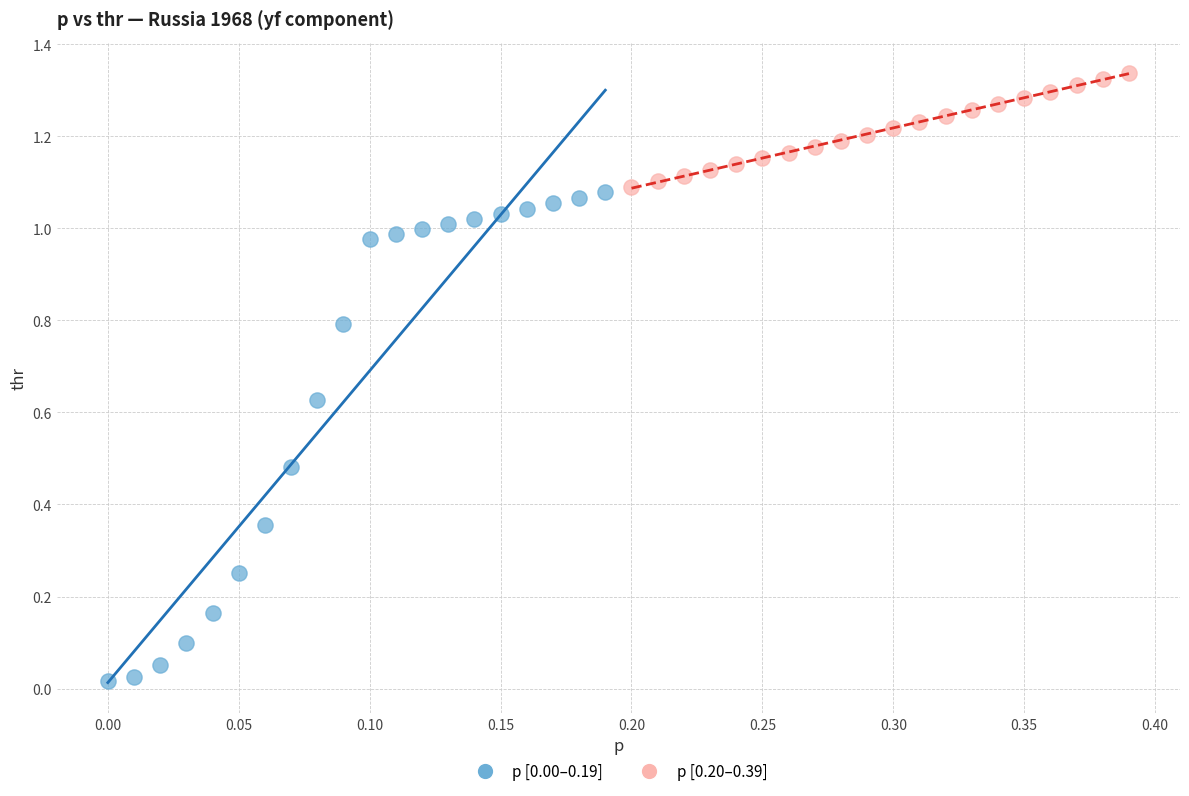

Which series contains the highest Y value?

p [0.20–0.39]